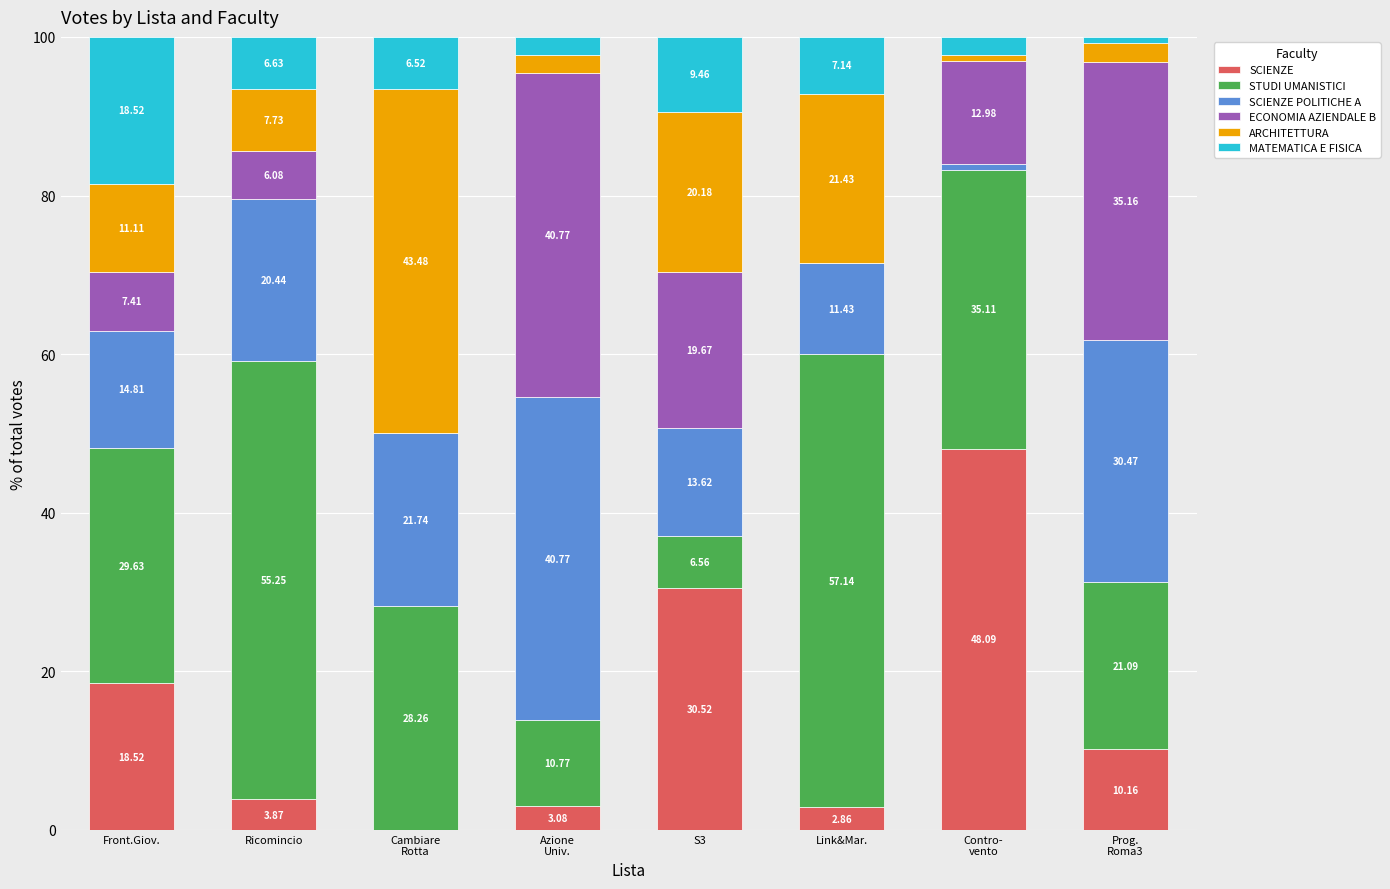

How many values in the SCIENZE series exceed 10?

4